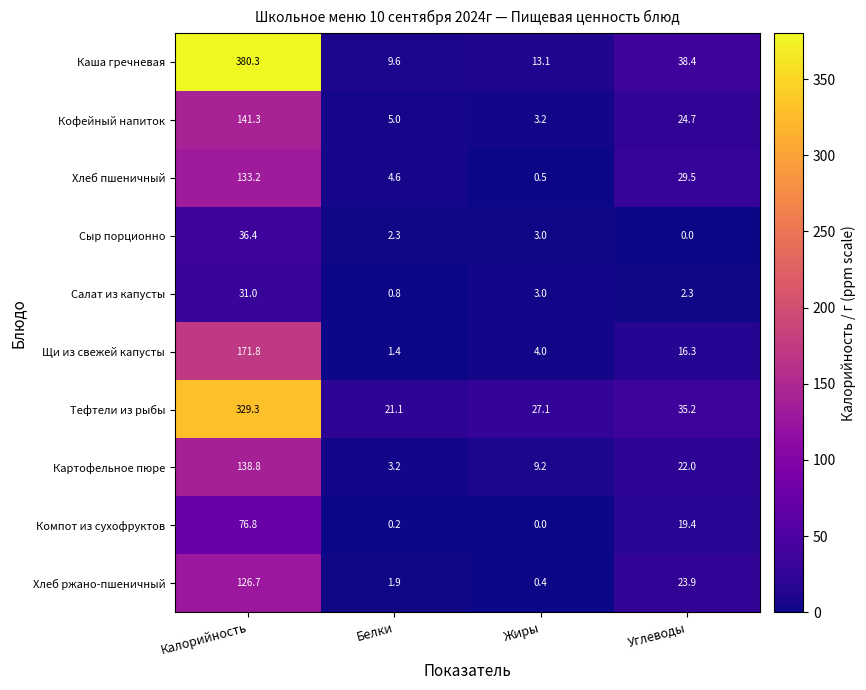

What is the sum of all Сыр порционно values?

41.7